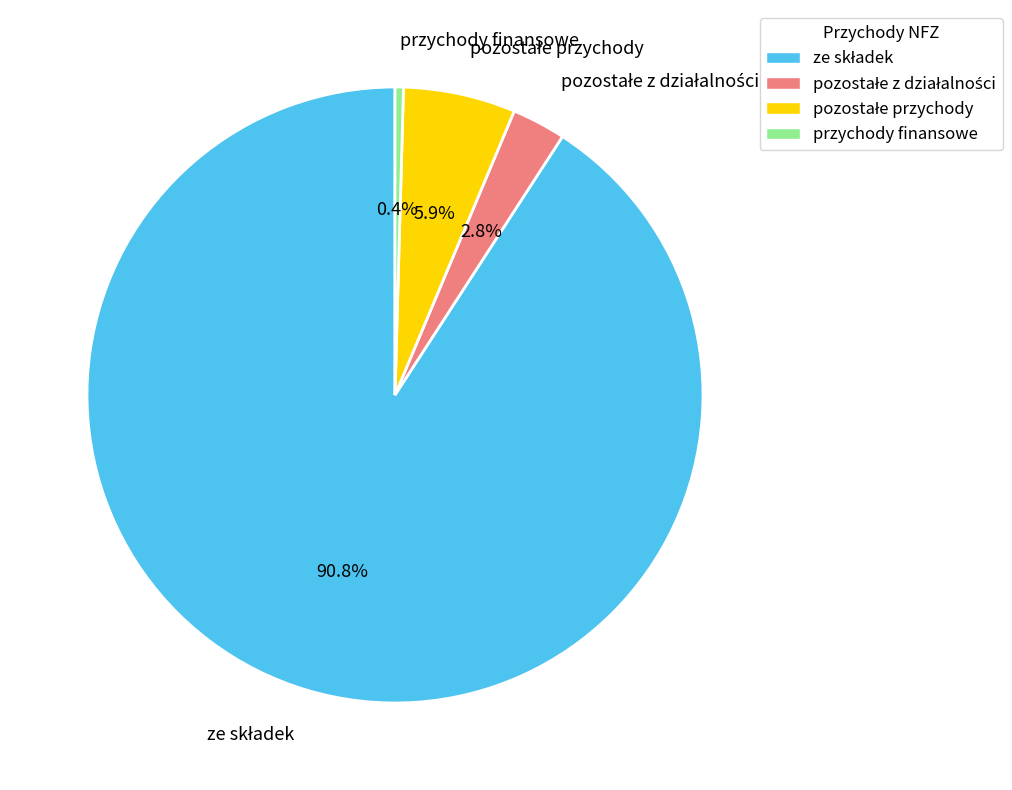

What is the smallest slice in the pie chart?

przychody finansowe